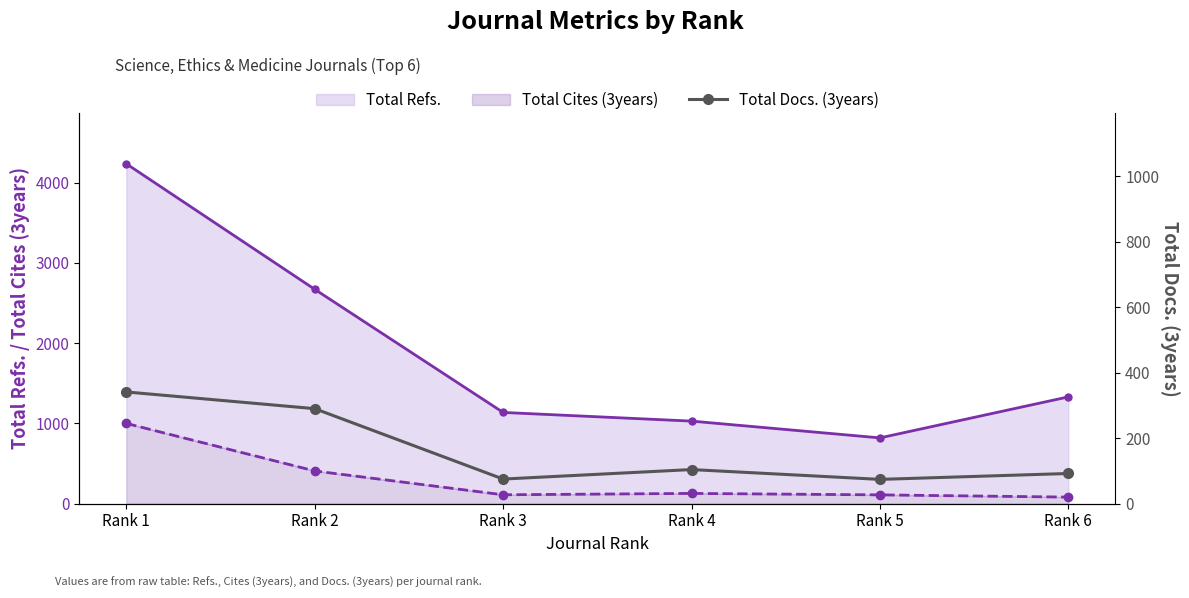

How many categories are shown in the chart?

6